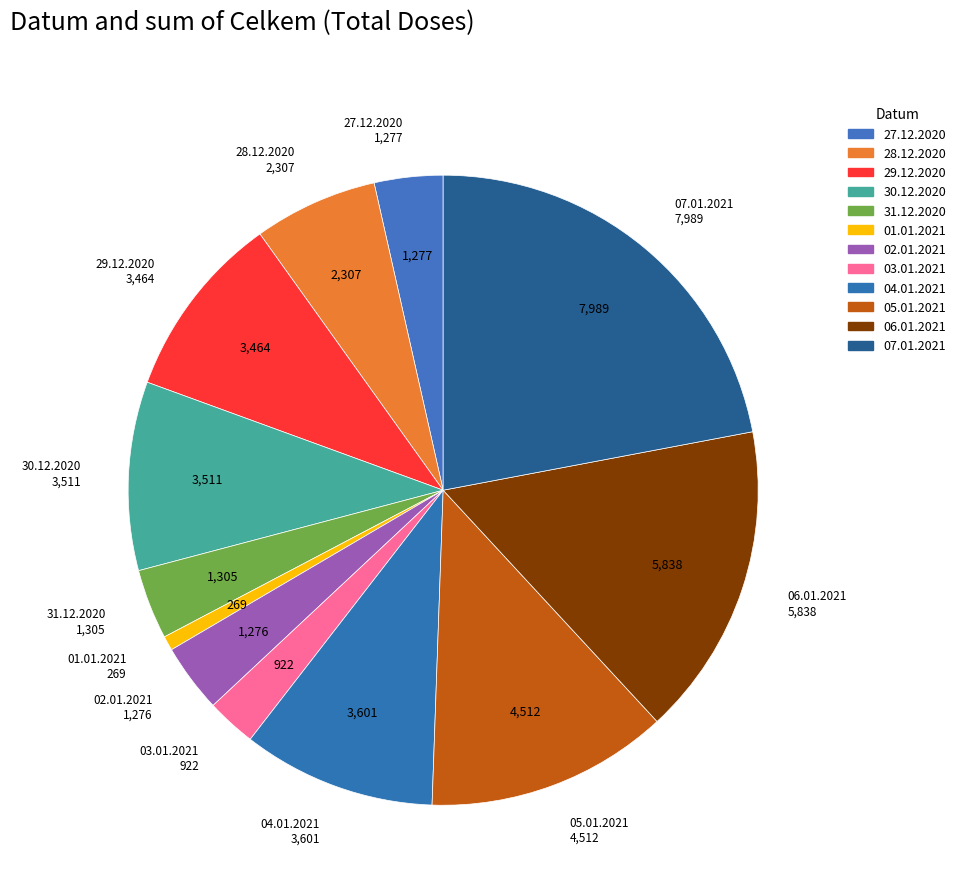

The 06.01.2021 slice represents 24% of the pie. True or false?

False